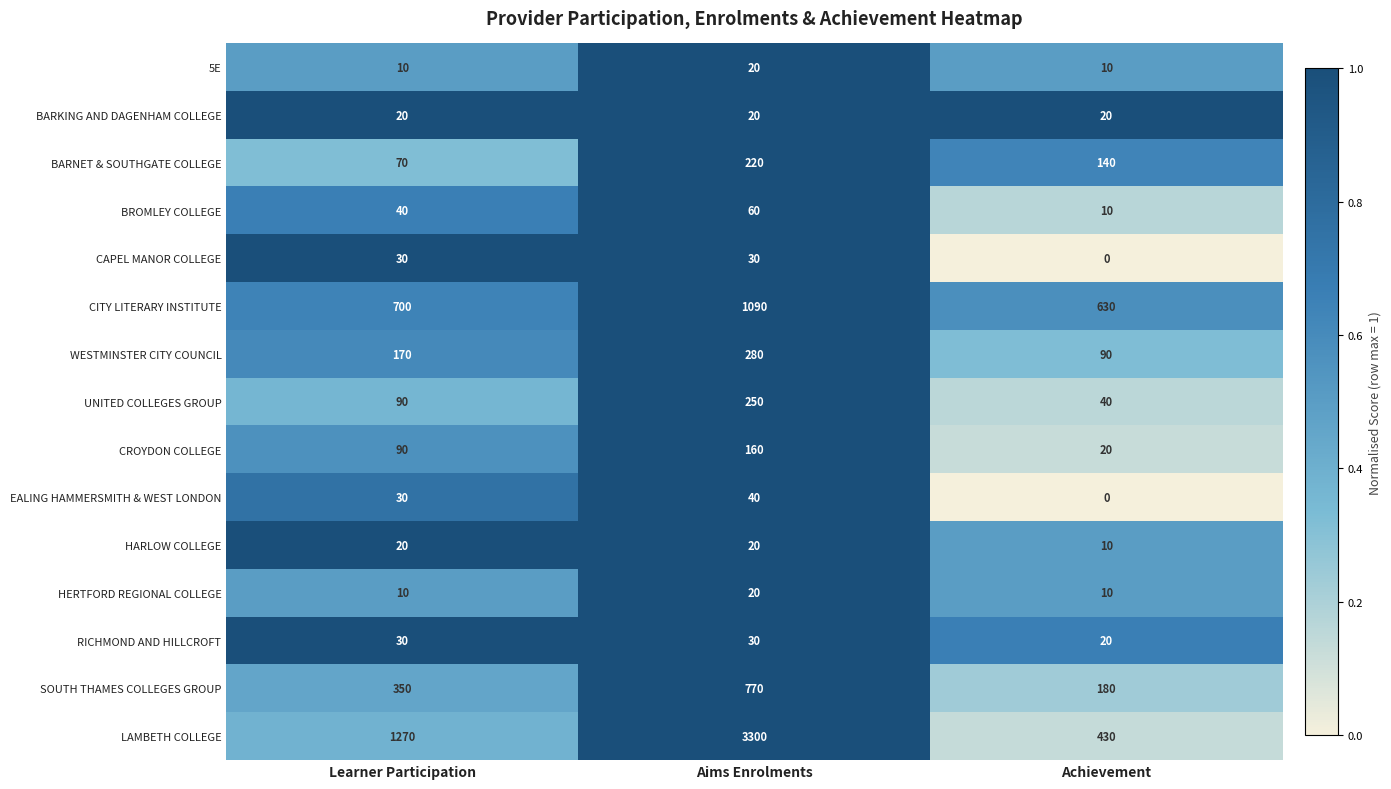

The value of RICHMOND AND HILLCROFT at Learner Participation is 50. True or false?

False